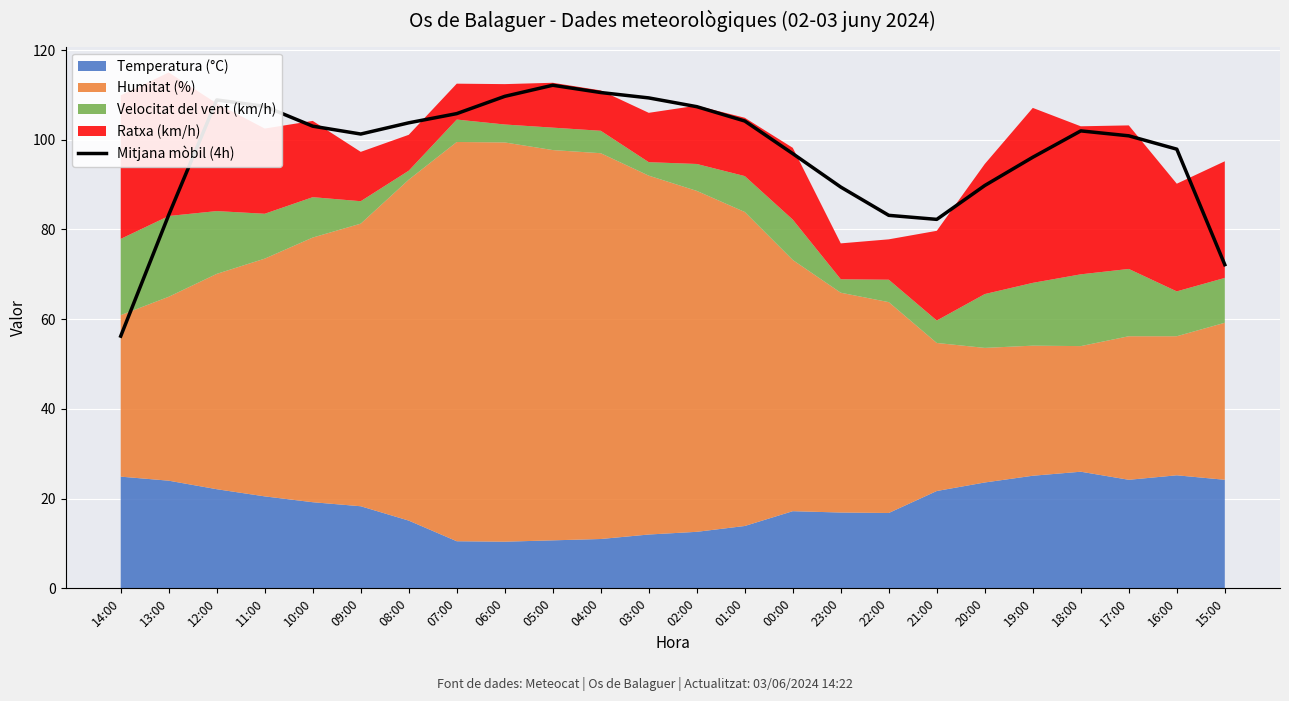

The value of Mitjana mòbil (4h) at 12:00 is 108.9. True or false?

True